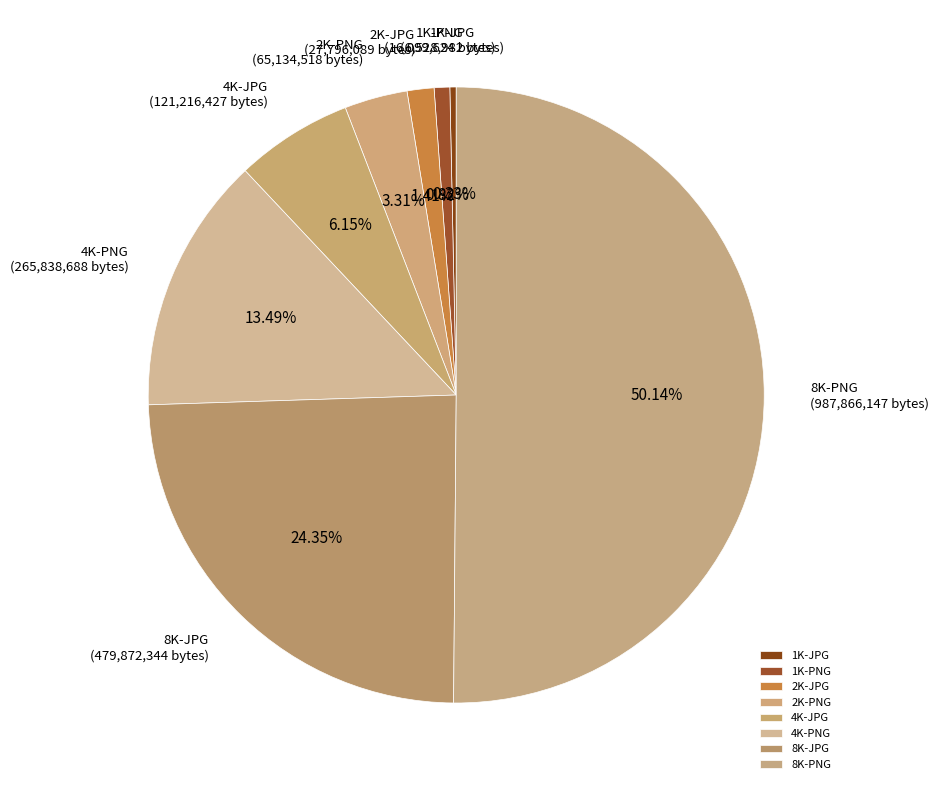

Combined, do 1K-JPG and 2K-JPG account for over 50%?

No